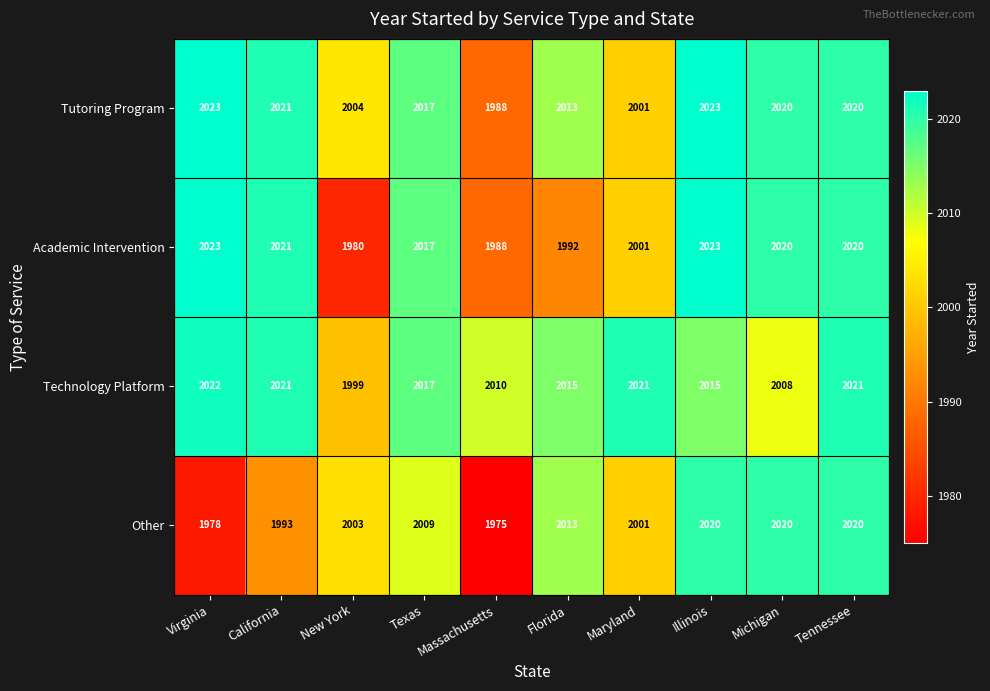

Where does the Tutoring Program series first go above 2020?

Virginia